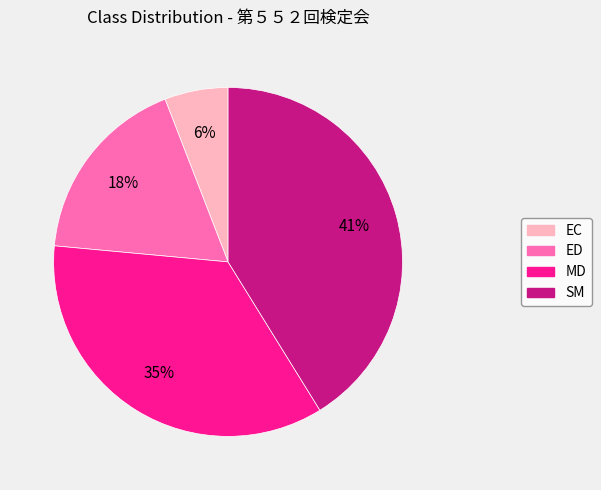

How many segments does this pie chart have?

4